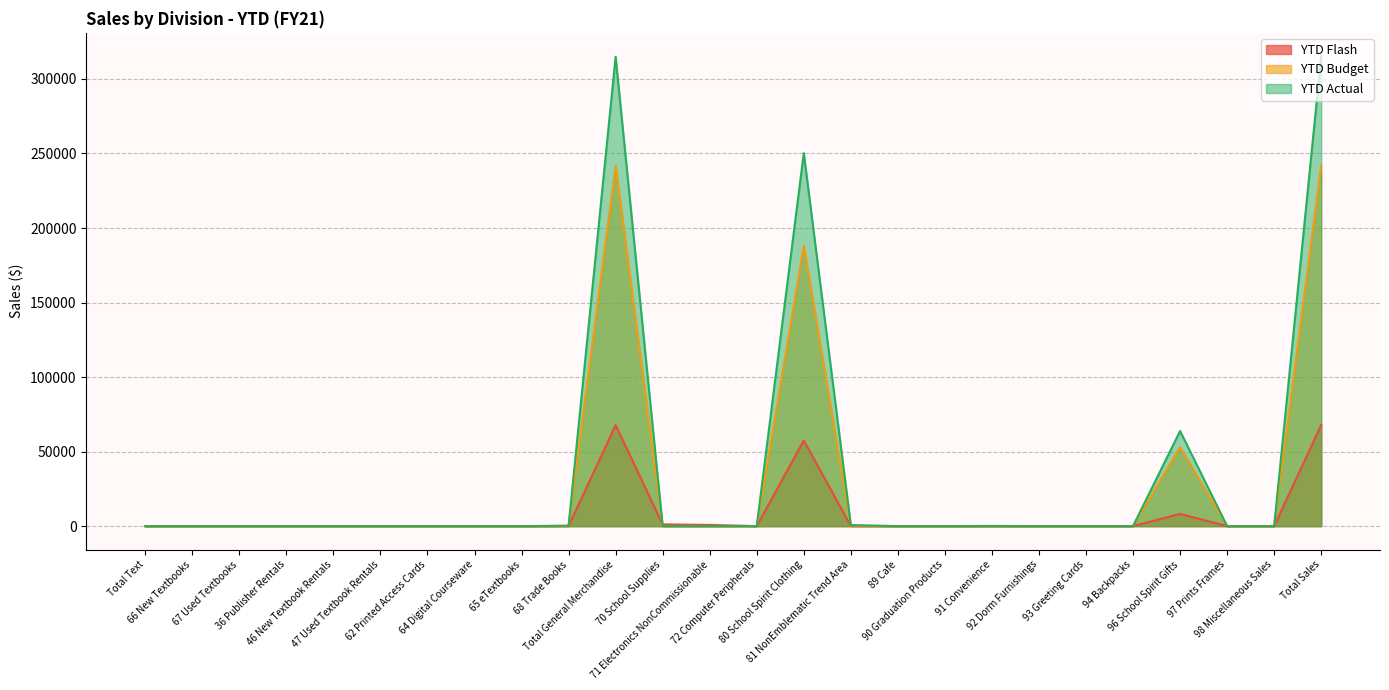

At which category does YTD Flash reach its first local peak?

Total General Merchandise